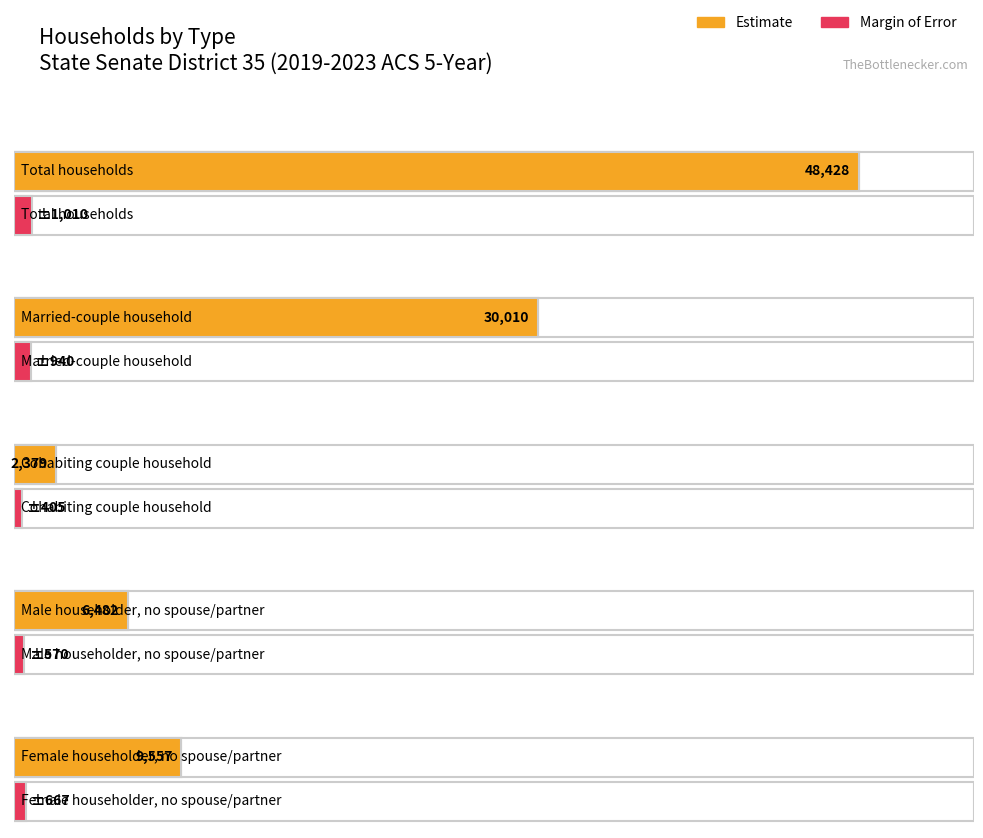

What is the sum of the Estimate values at Female householder, no spouse/partner and Cohabiting couple household?

11936